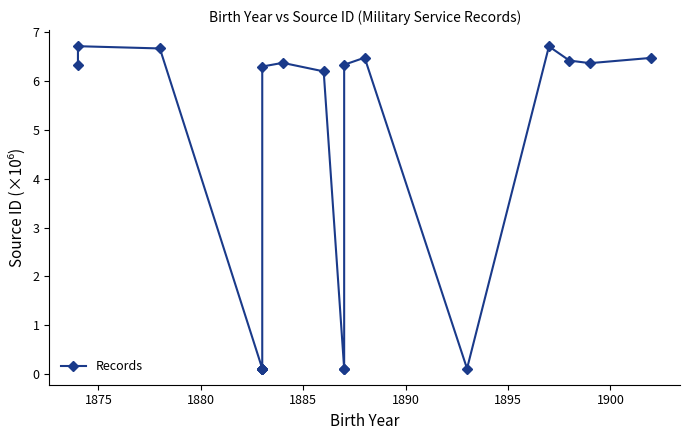

What is the difference between the maximum and minimum values?

6.6